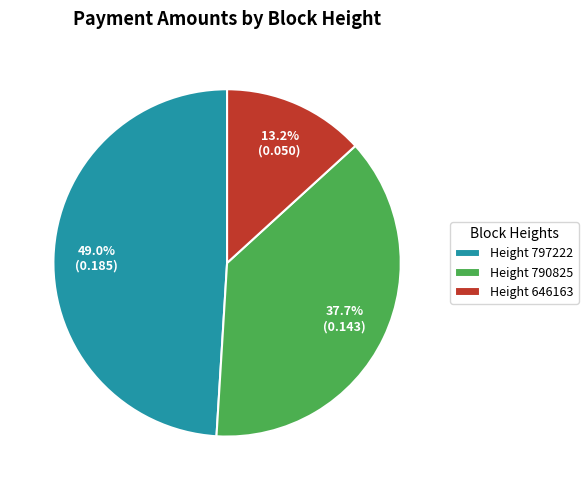

Does Height 646163 represent more than half of the total?

No